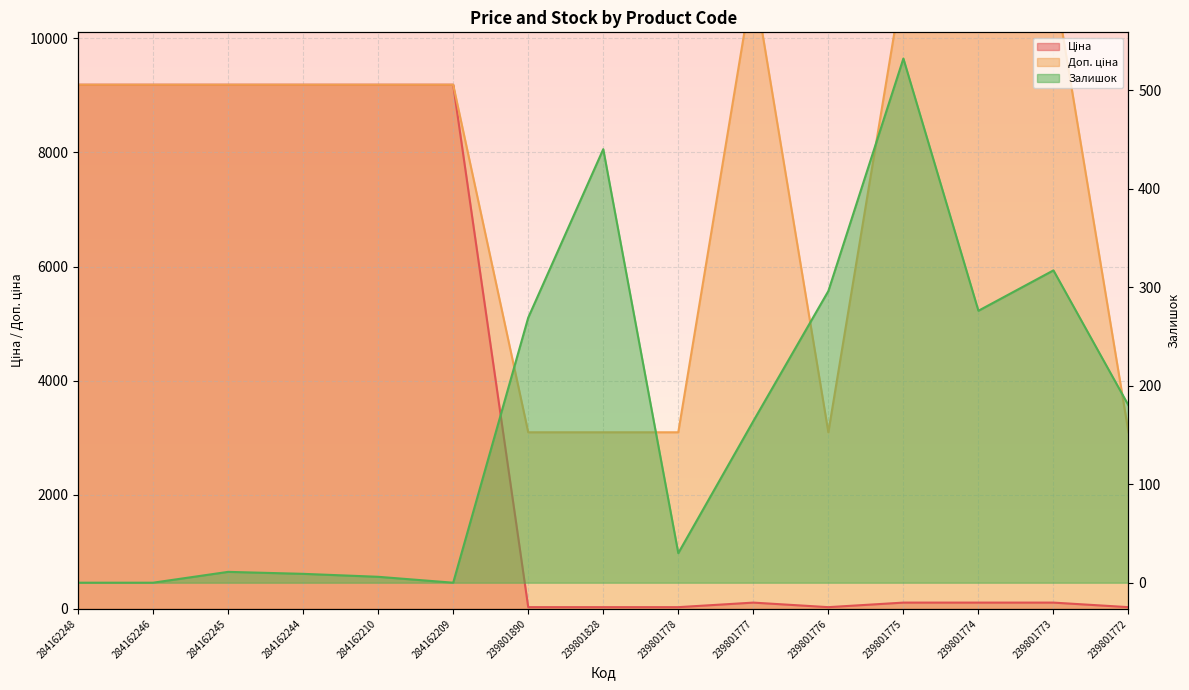

At which label does Ціна reach its minimum?

239801890